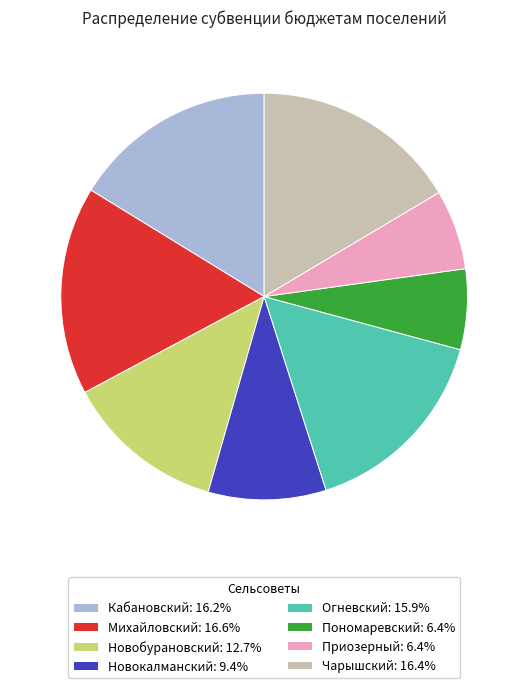

Do Чарышский: 16.4% and Пономаревский: 6.4% together represent more than half of the pie?

No